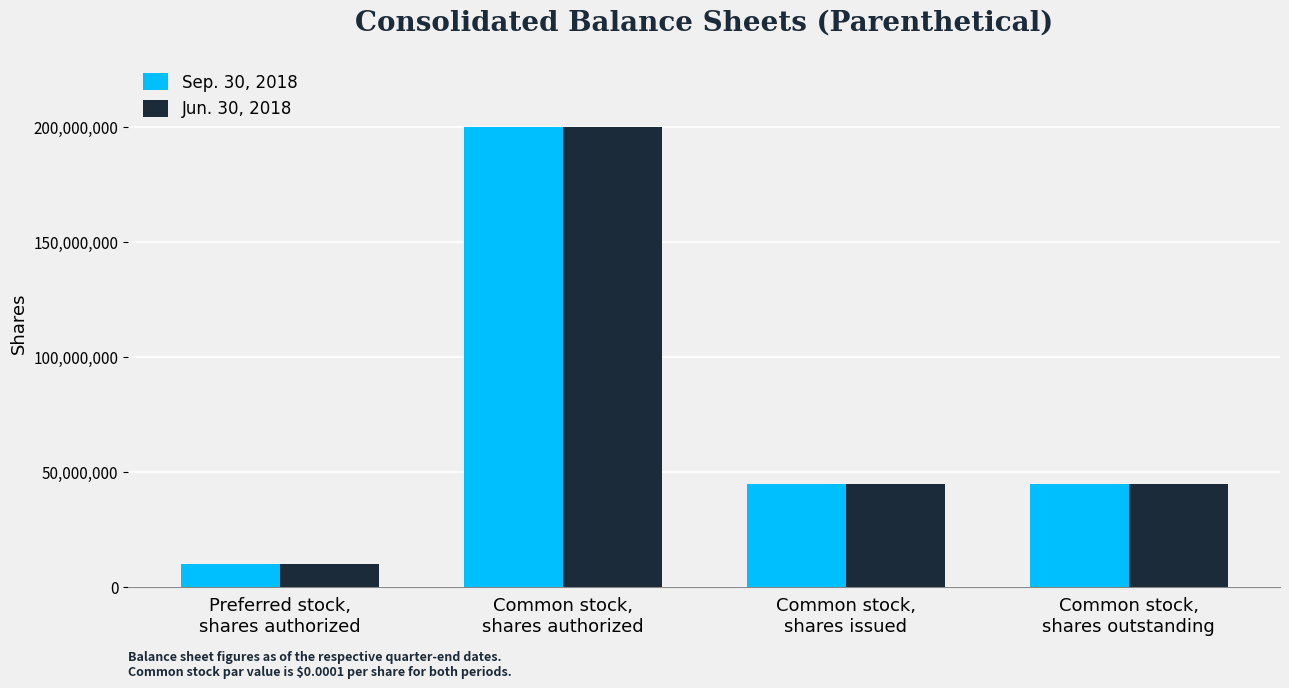

Read the Sep. 30, 2018 value at Preferred stock,
shares authorized, to the nearest 10.

10000000